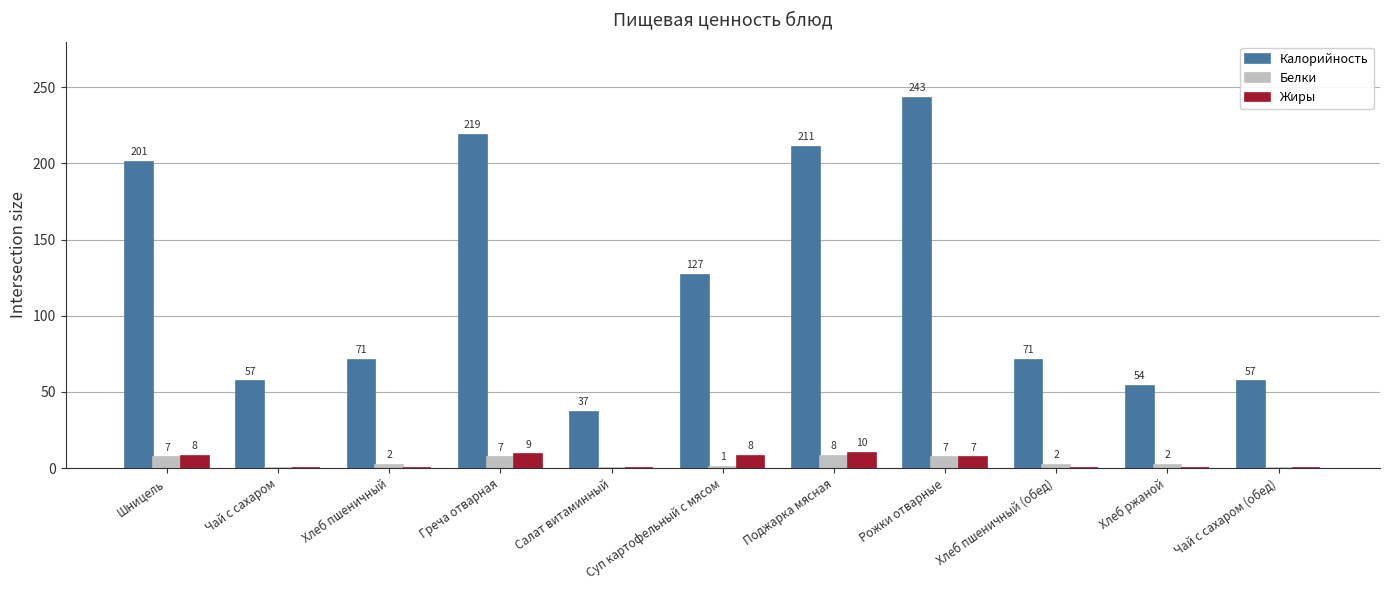

What is the maximum value for Жиры?

10